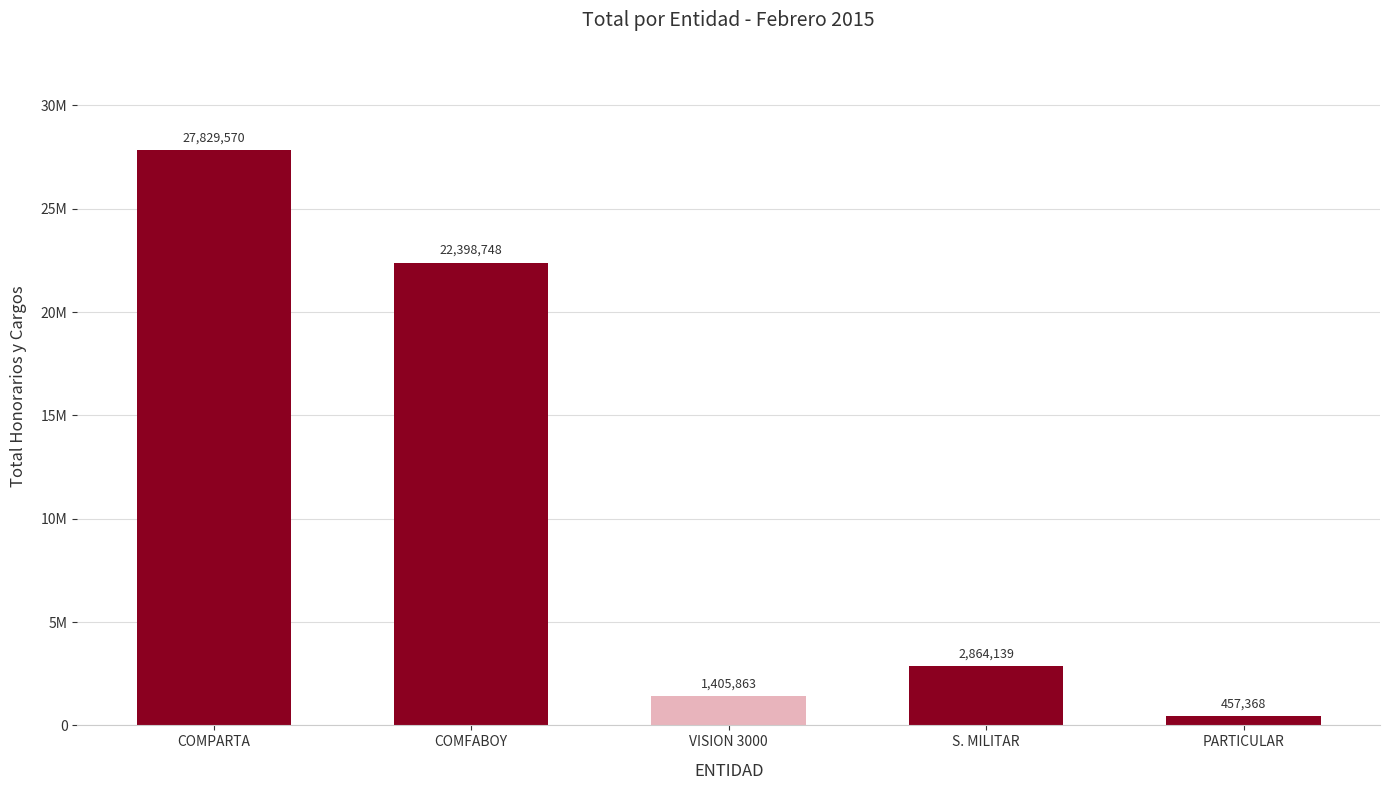

What is the greatest value displayed?

27829570